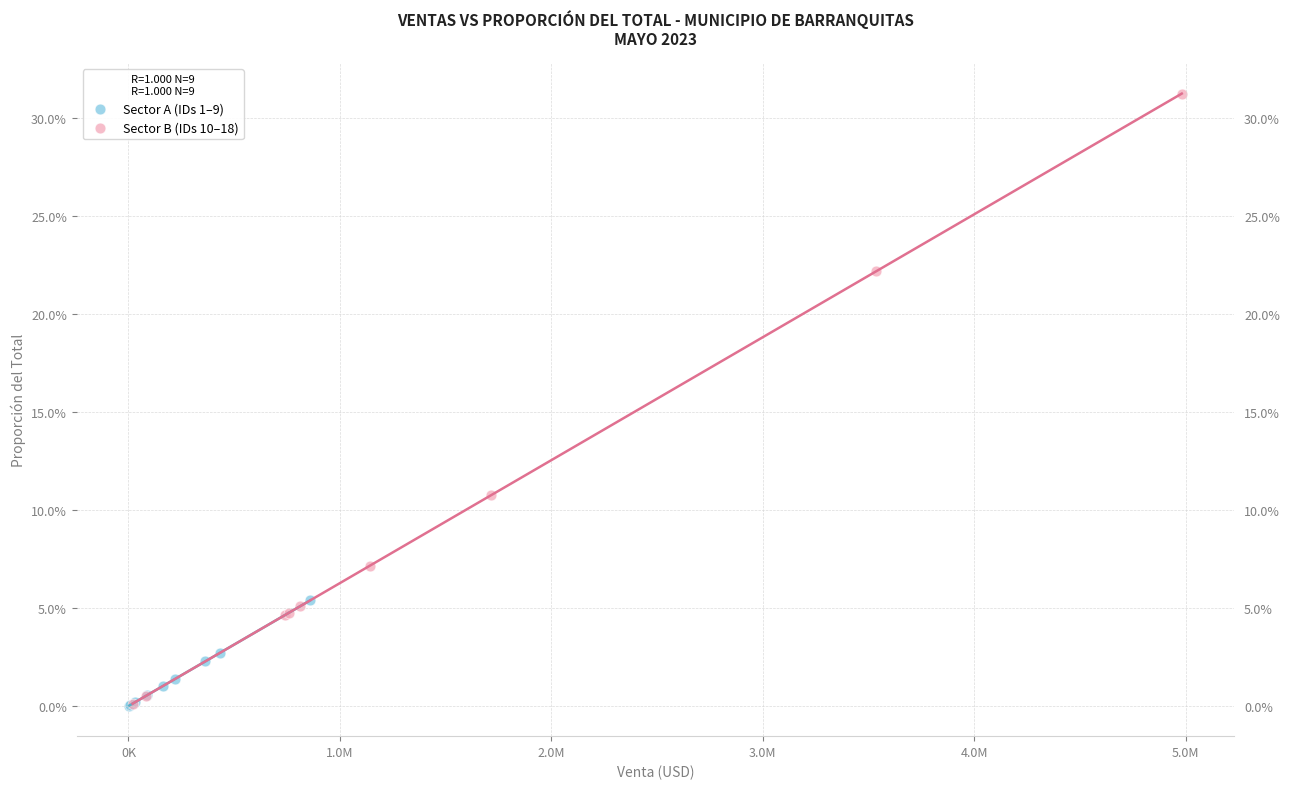

Which series contains the highest Y value?

Sector B (IDs 10–18)